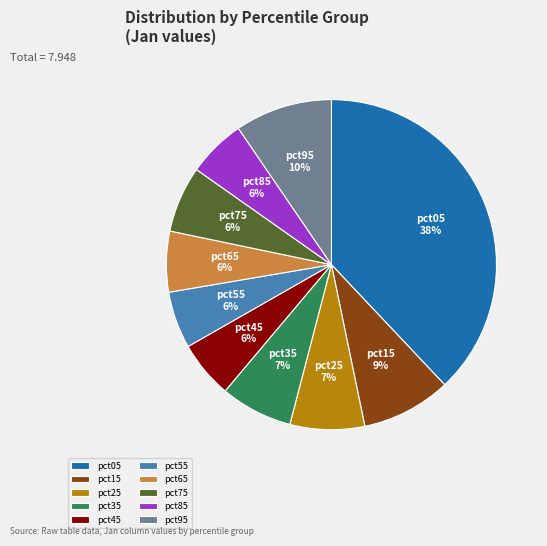

To the nearest percent, what is the combined percentage of pct25 and pct15?

16%